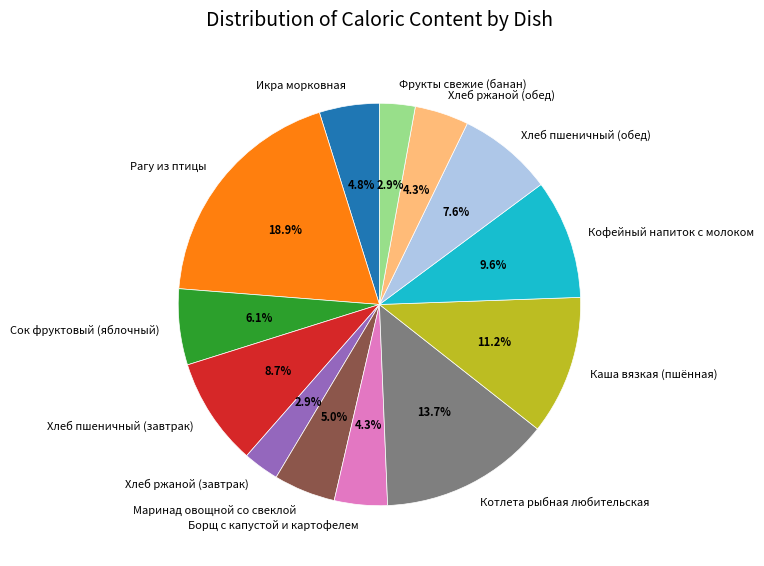

What is the largest slice in the pie chart?

Рагу из птицы